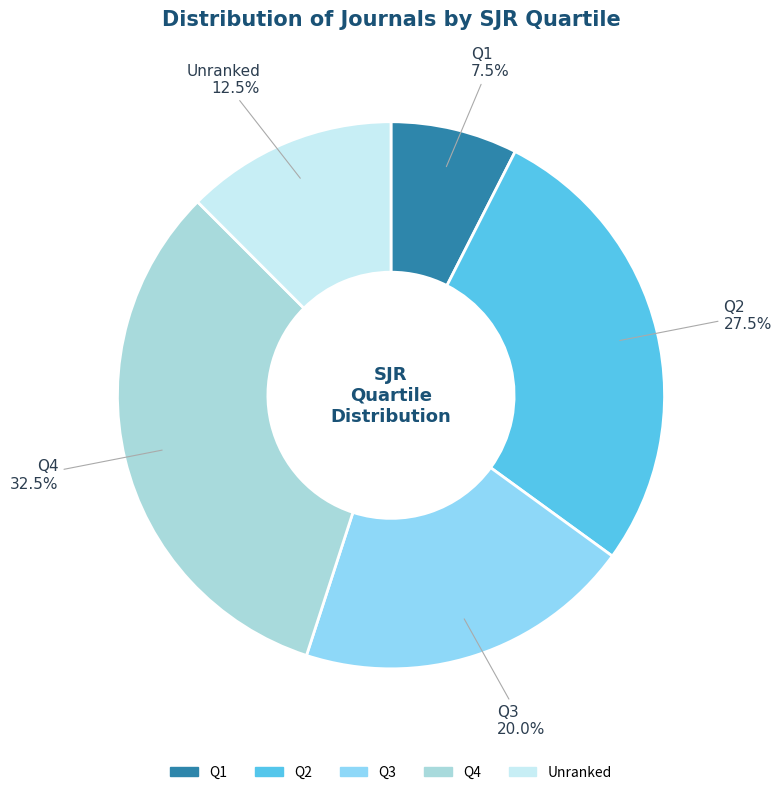

Approximately how many times larger is the value at Q4 compared to Q3?

1.6